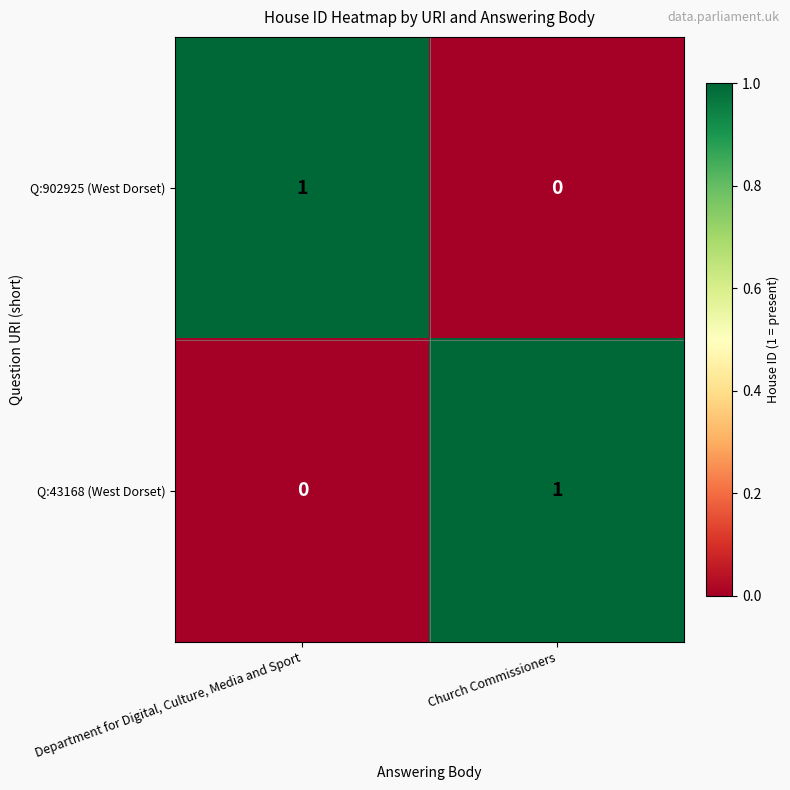

List the labels in order of Q:43168 (West Dorset) value, largest first.

Church Commissioners, Department for Digital, Culture, Media and Sport